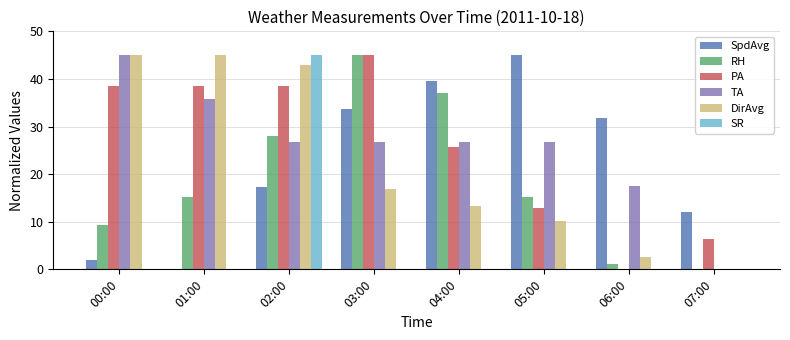

Is the value of SpdAvg at 06:00 greater than the value of PA at 03:00?

No